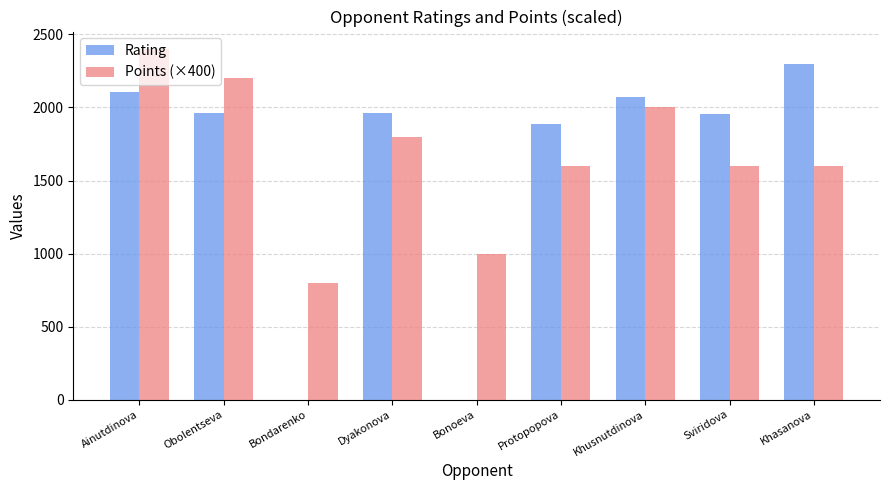

The value of Rating at Bondarenko is -1053. True or false?

False